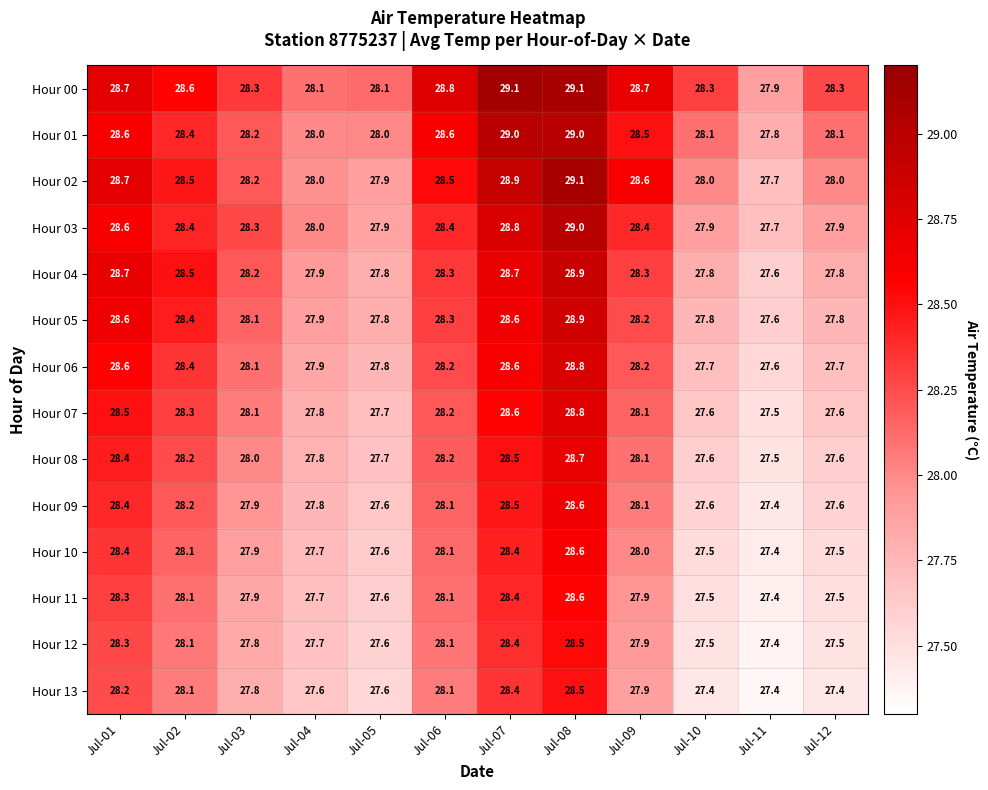

The Hour 05 series shows 9.8 at Jul-09. True or false?

False